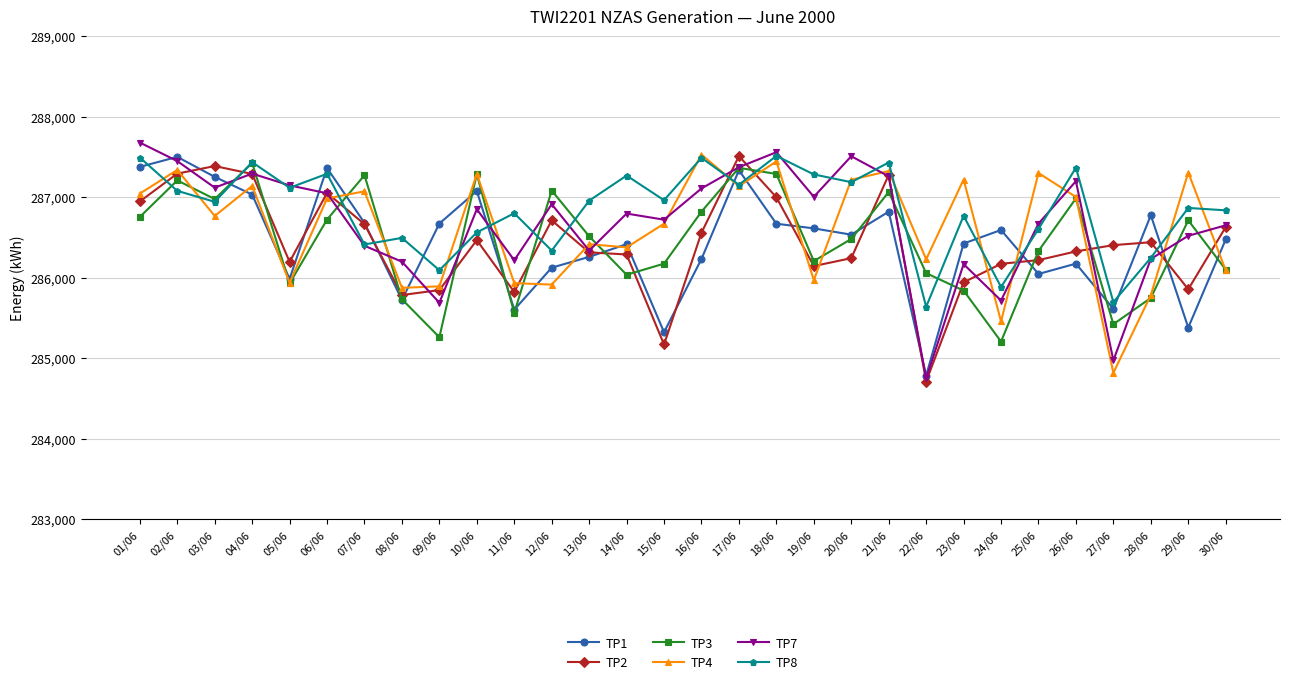

Which category has the lowest value in the TP2 series?

22/06